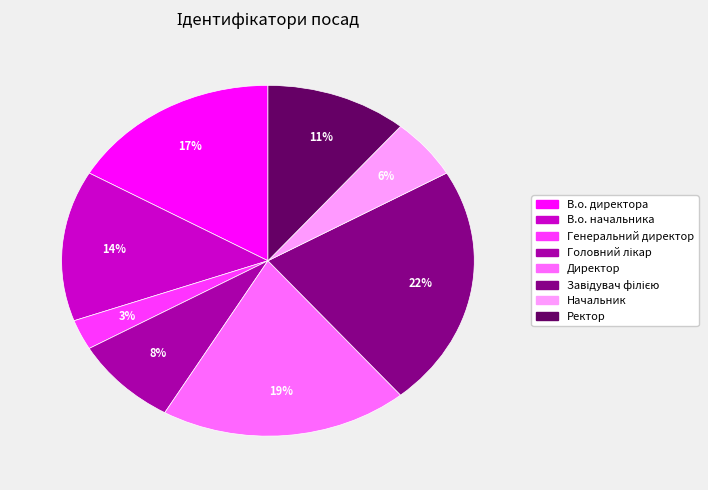

Which has a higher value, Ректор or Директор?

Директор